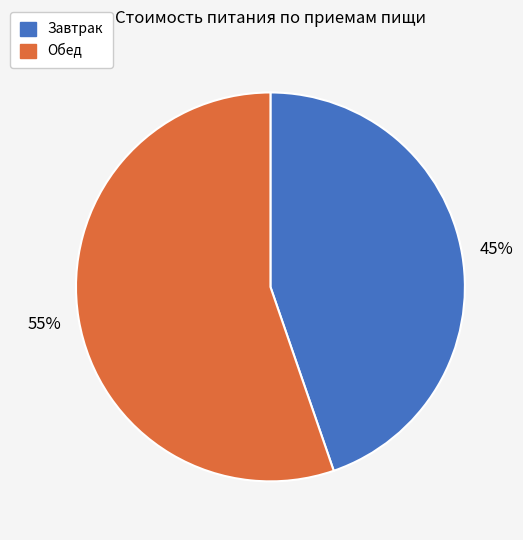

What is the smallest slice in the pie chart?

Завтрак